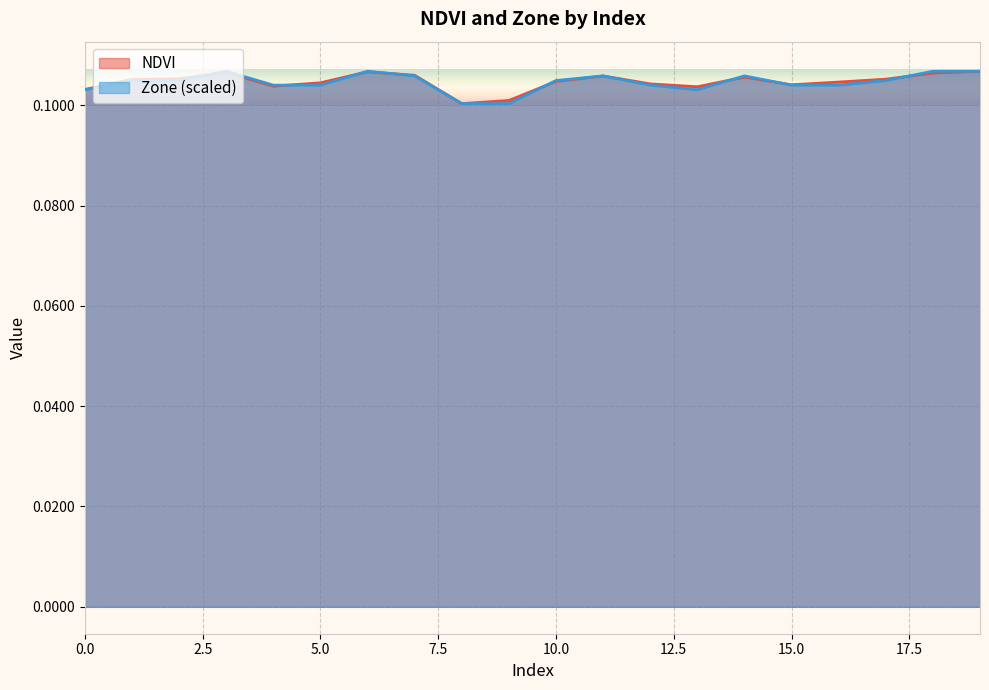

What is the value of the Zone point at the 19th from the left?

0.1